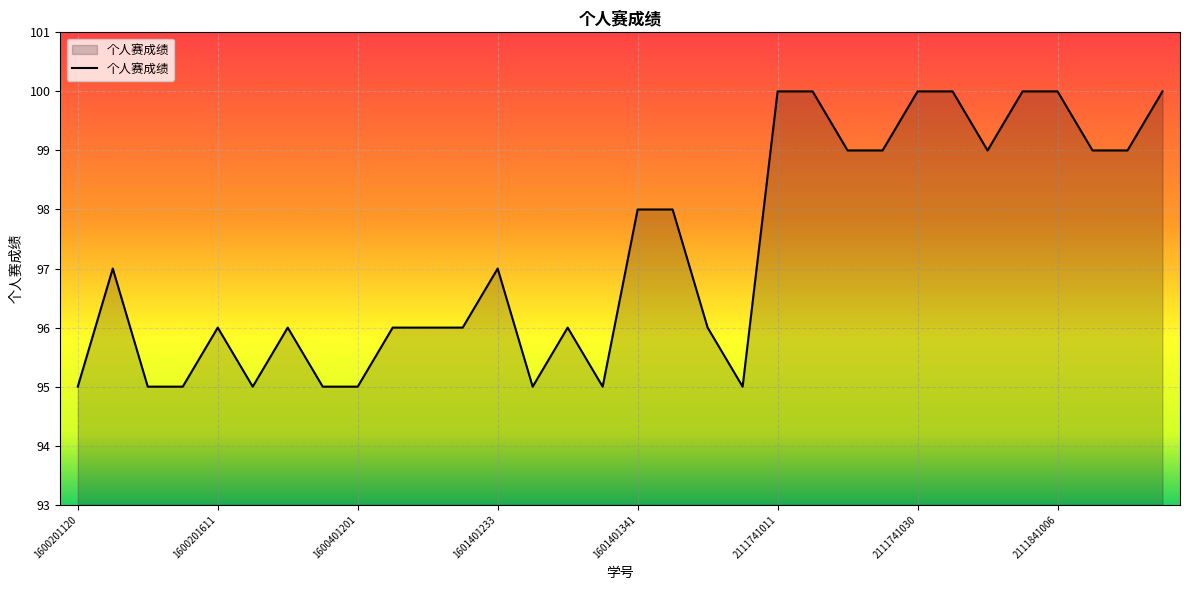

What is the sum of all values?

3112